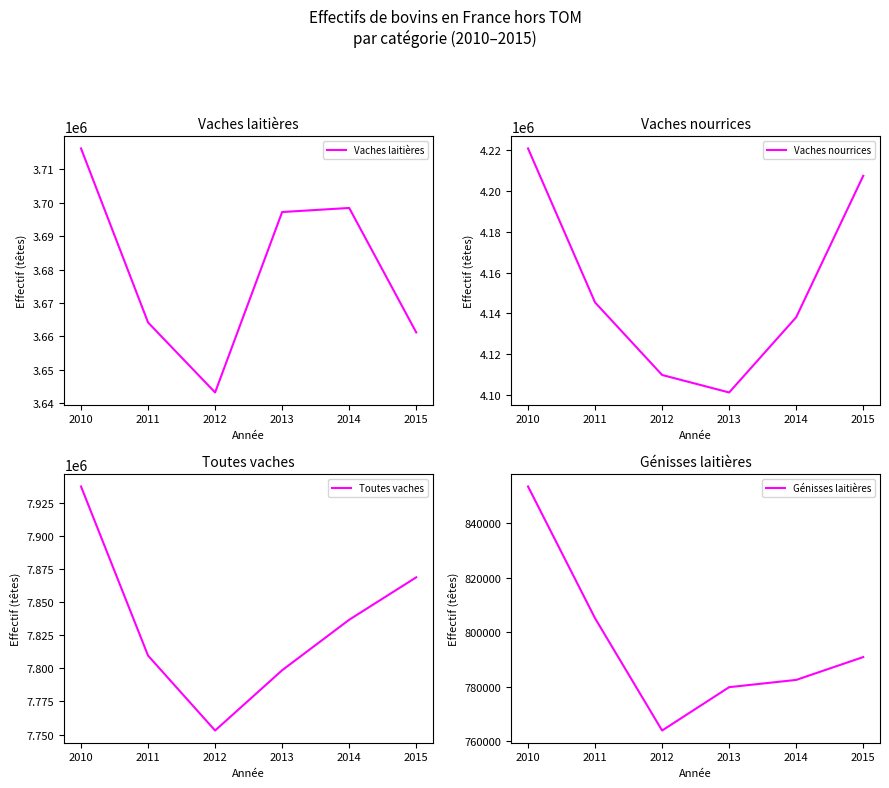

How many distinct data groups are displayed?

4